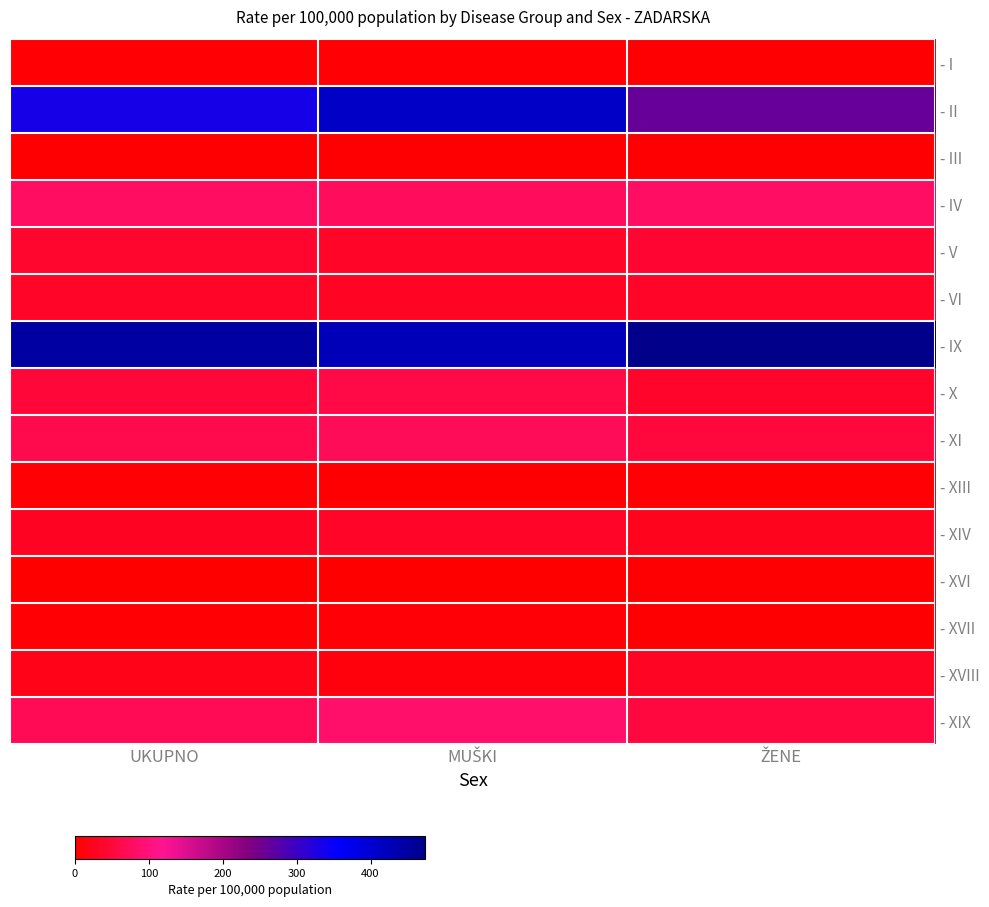

Rank the series at UKUPNO from lowest to highest value.

- XVI, - III, - I, - XIII, - XVII, - XVIII, - XIV, - VI, - V, - X, - XI, - XIX, - IV, - II, - IX